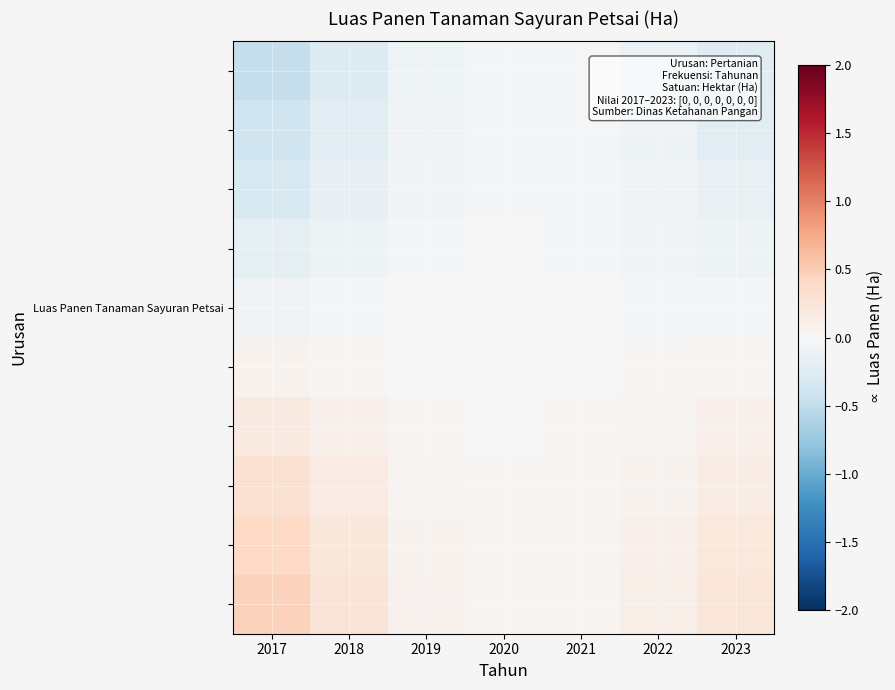

How many data points does each series have?

7